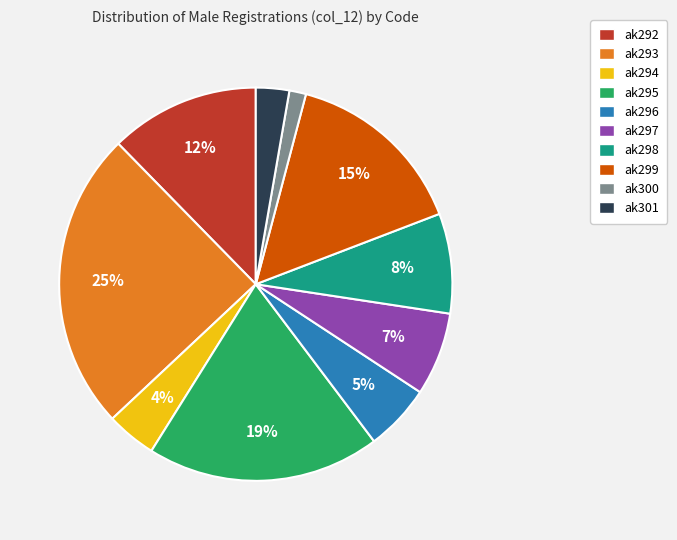

Does any single category account for the majority?

No